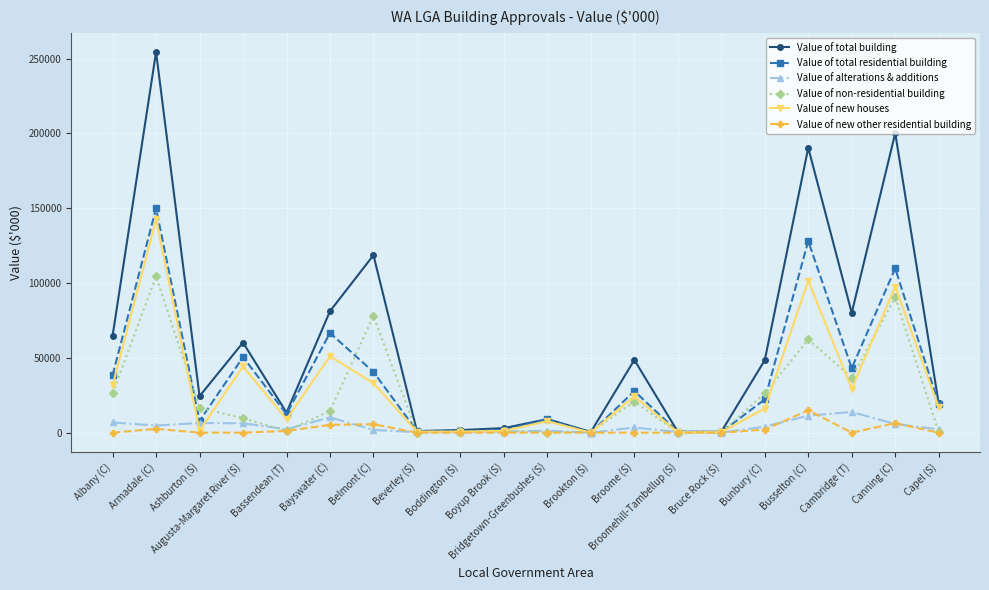

Is it true that Value of total residential building equals 590.4 at Broomehill-Tambellup (S)?

True